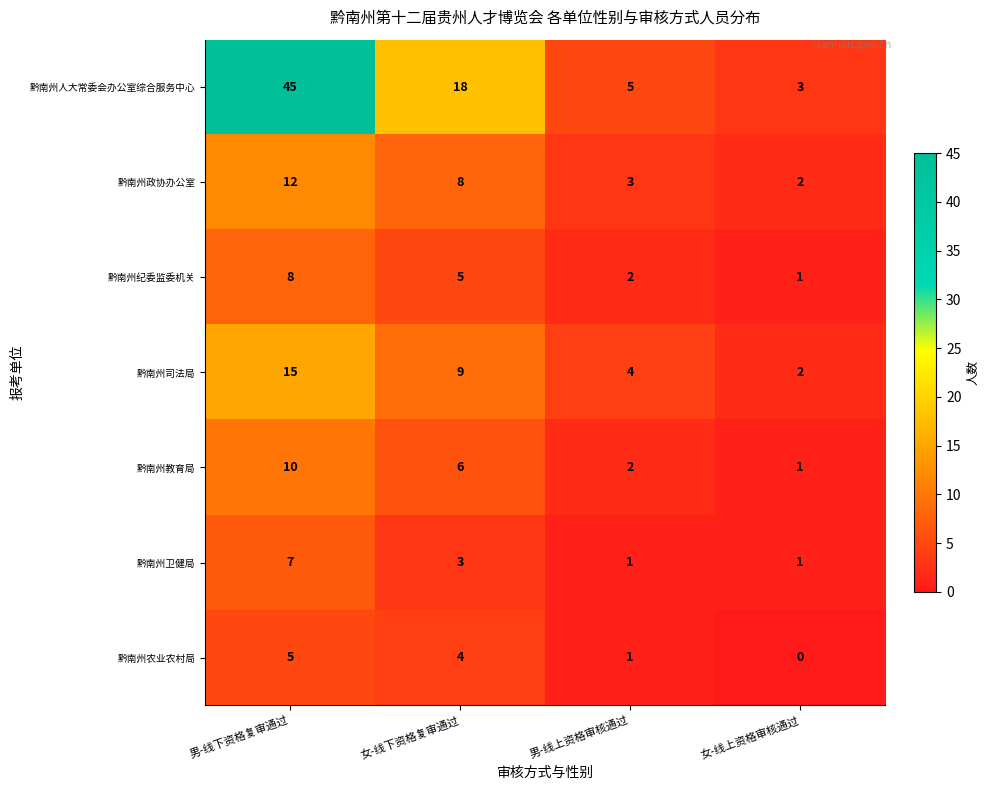

Reading left to right, list all the values displayed in this chart.

黔南州人大常委会办公室综合服务中心: 45	18	5	3
黔南州政协办公室: 12	8	3	2
黔南州纪委监委机关: 8	5	2	1
黔南州司法局: 15	9	4	2
黔南州教育局: 10	6	2	1
黔南州卫健局: 7	3	1	1
黔南州农业农村局: 5	4	1	0